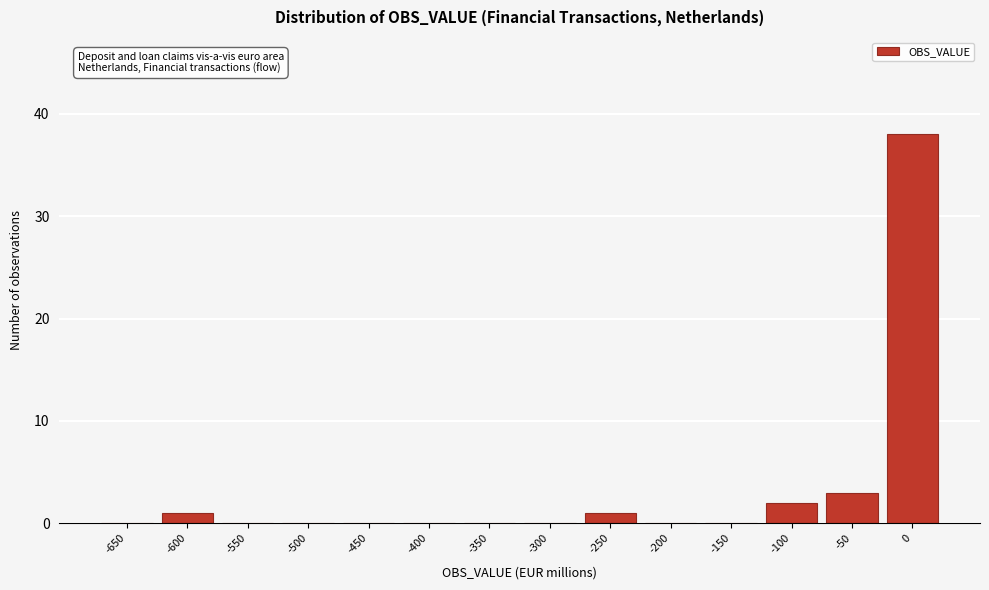

Reading right to left, list all the values displayed in this chart.

0=38	-50=3	-100=2	-150=0	-200=0	-250=1	-300=0	-350=0	-400=0	-450=0	-500=0	-550=0	-600=1	-650=0